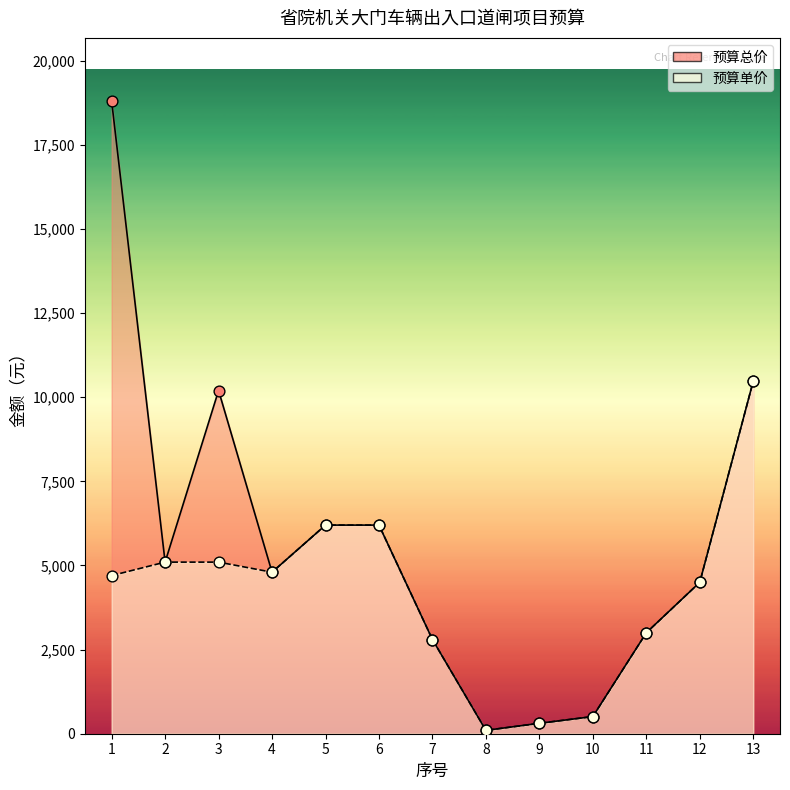

Is the value of 预算单价 at 8 greater than the value of 预算总价 at 11?

No